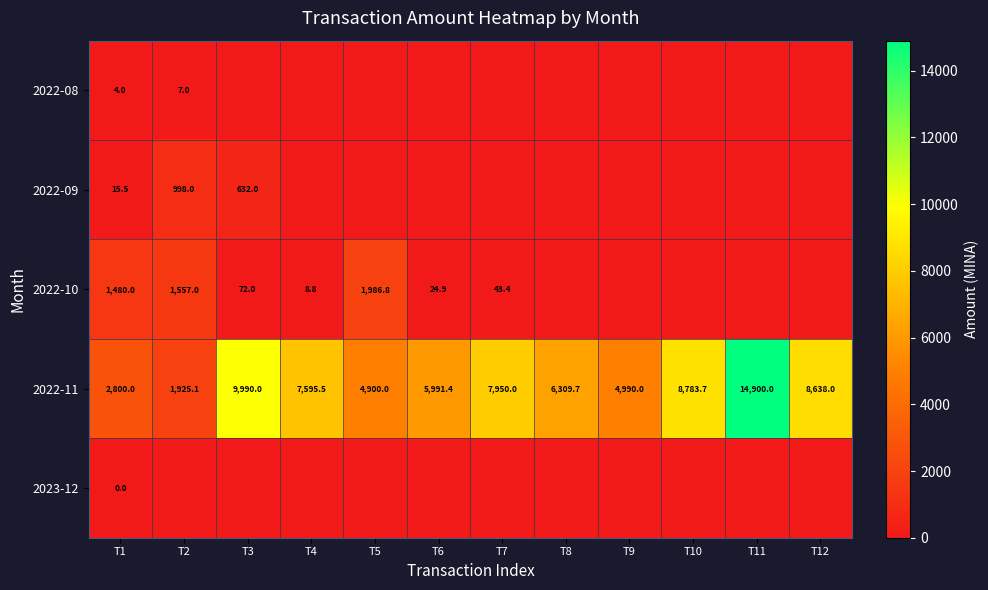

At which category is the sum across all series the highest?

T11